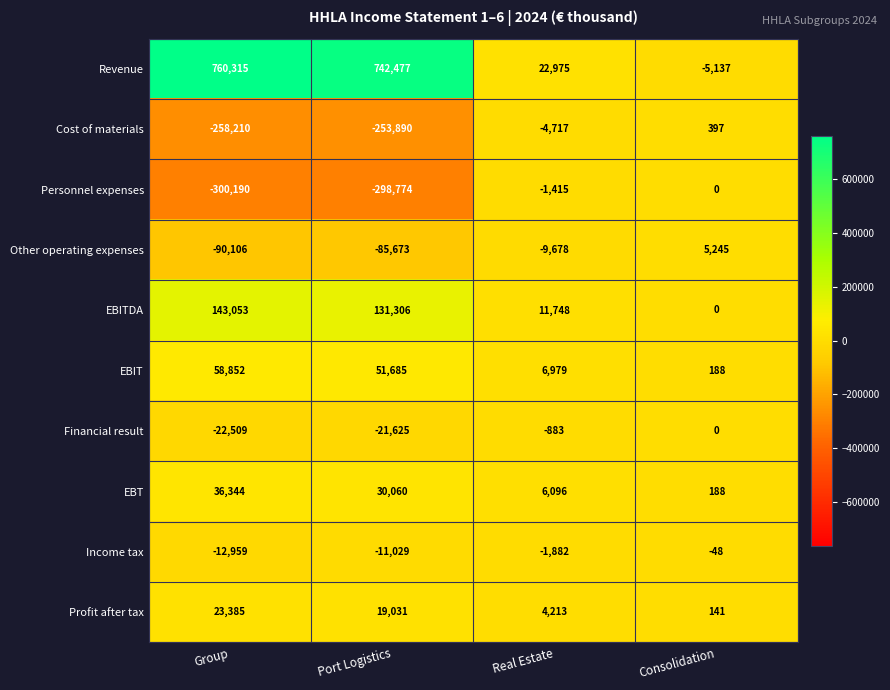

The value of Financial result at Consolidation is 11999. True or false?

False